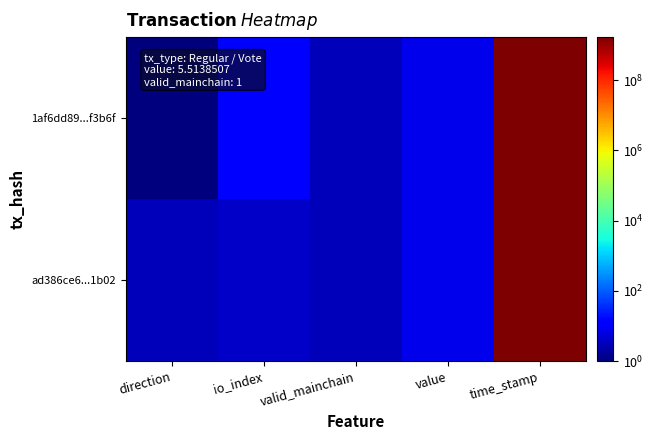

Which has a higher value, direction or valid_mainchain?

valid_mainchain